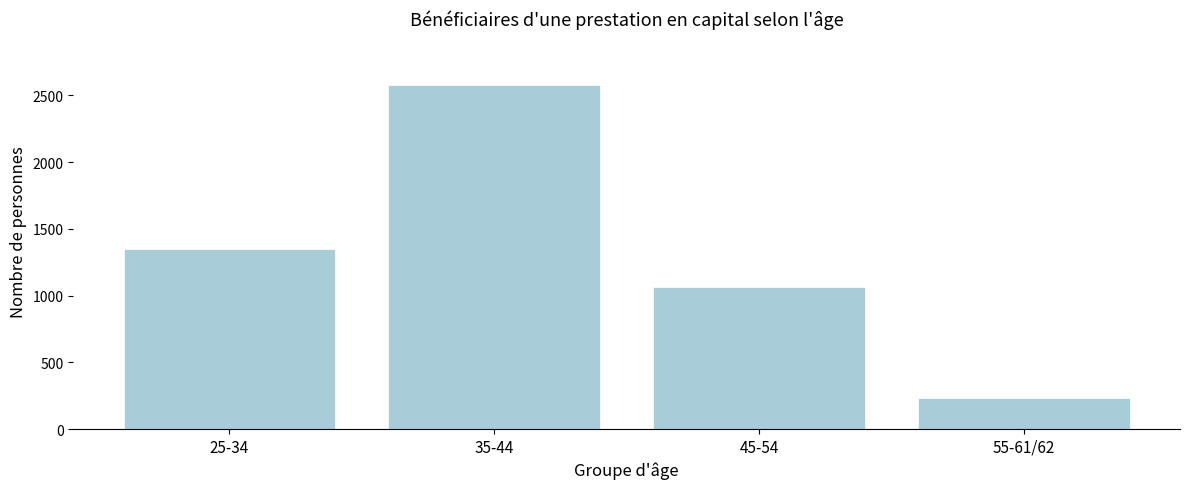

Reading right to left, extract all data points from this chart.

55-61/62=230	45-54=1068	35-44=2579	25-34=1347